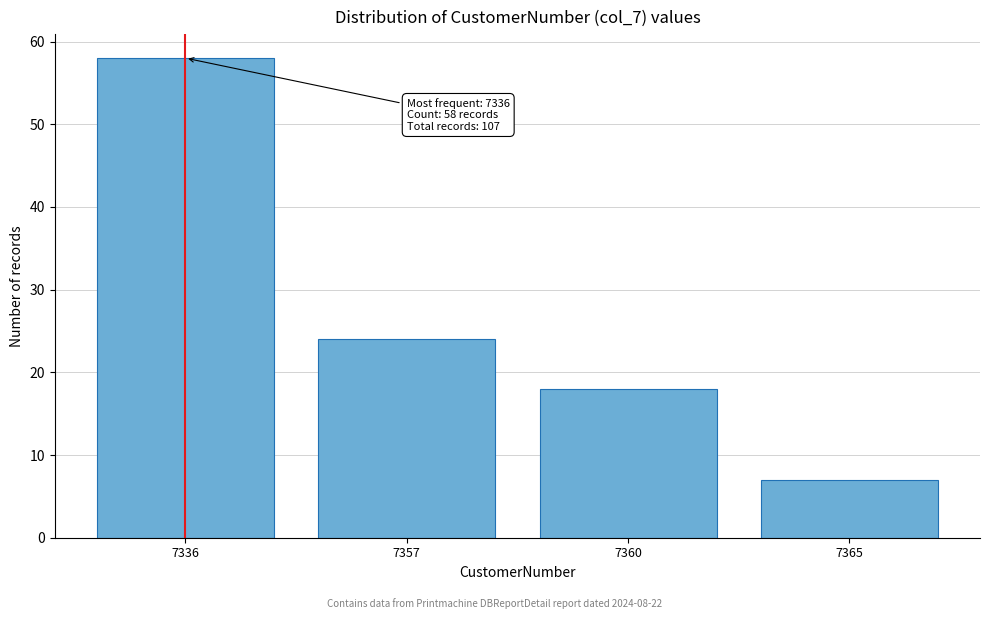

Reading left to right, extract all data points from this chart.

7336=58	7357=24	7360=18	7365=7